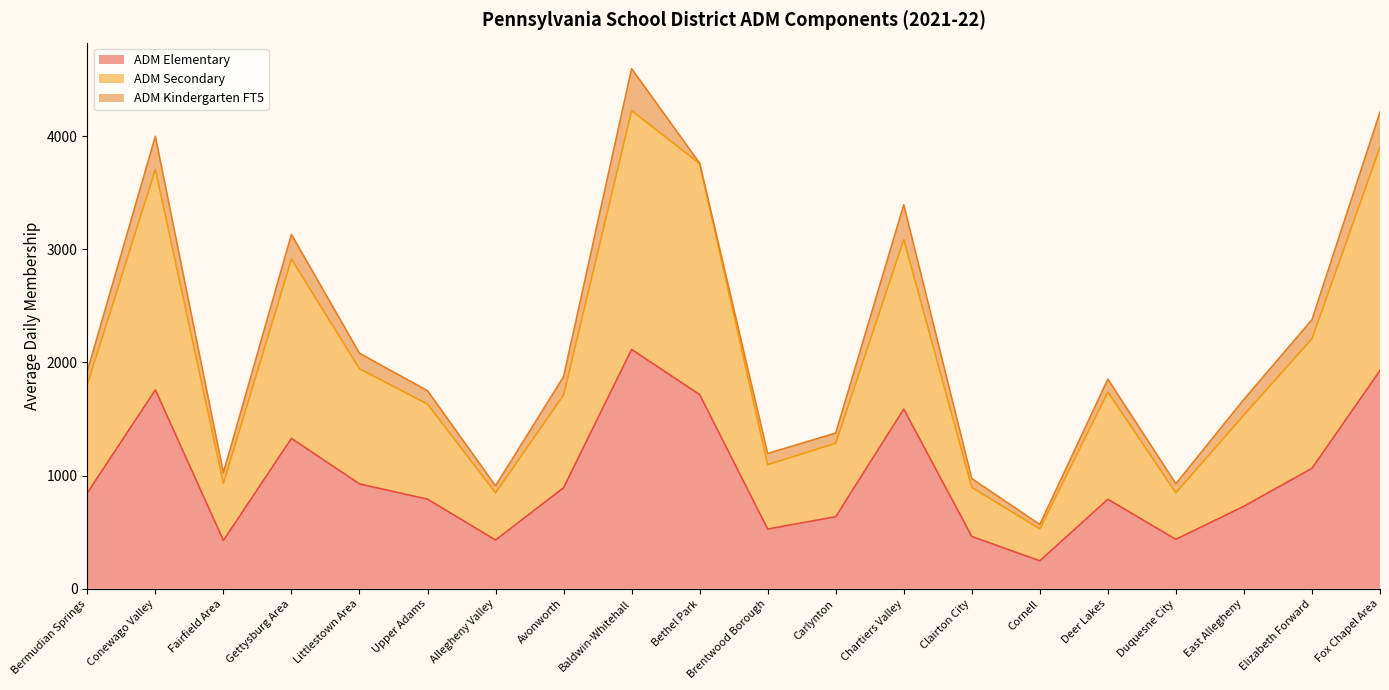

Which category has the highest value in the ADM Secondary series?

Baldwin-Whitehall